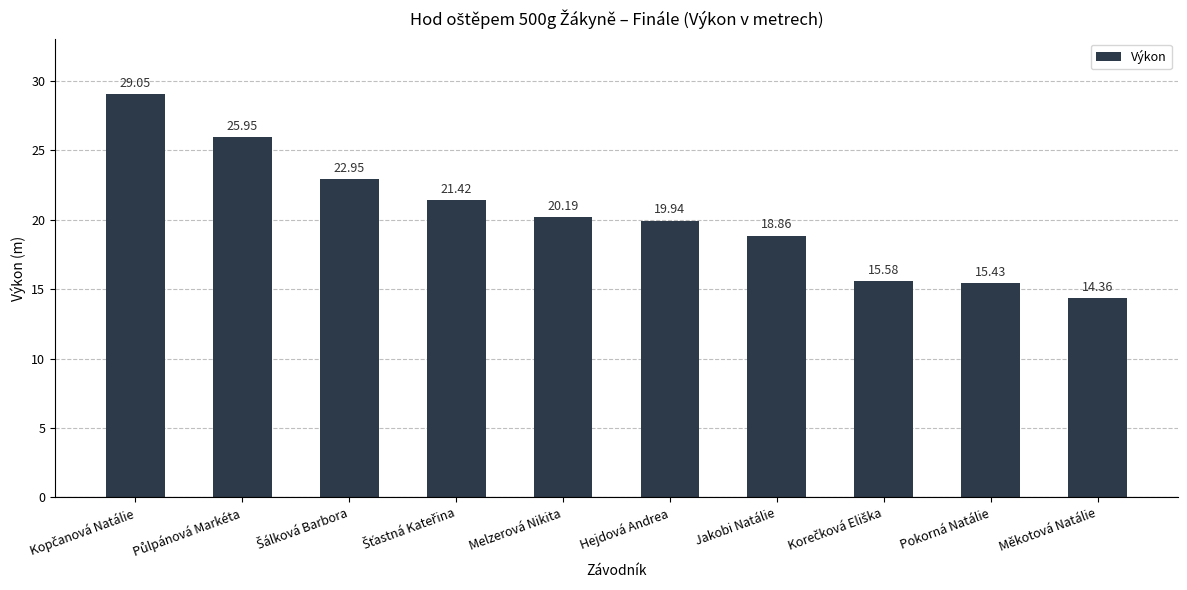

What value does the data have at Jakobi Natálie?

18.9